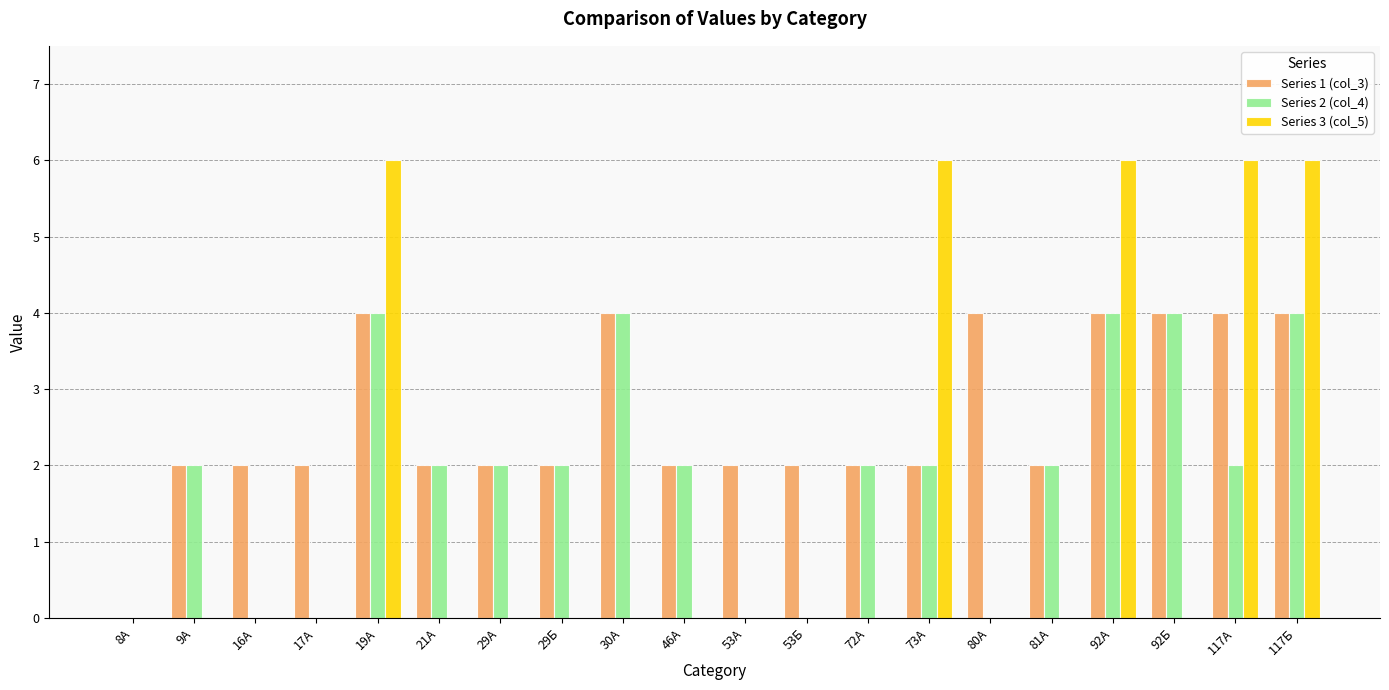

Are the bars horizontal?

No